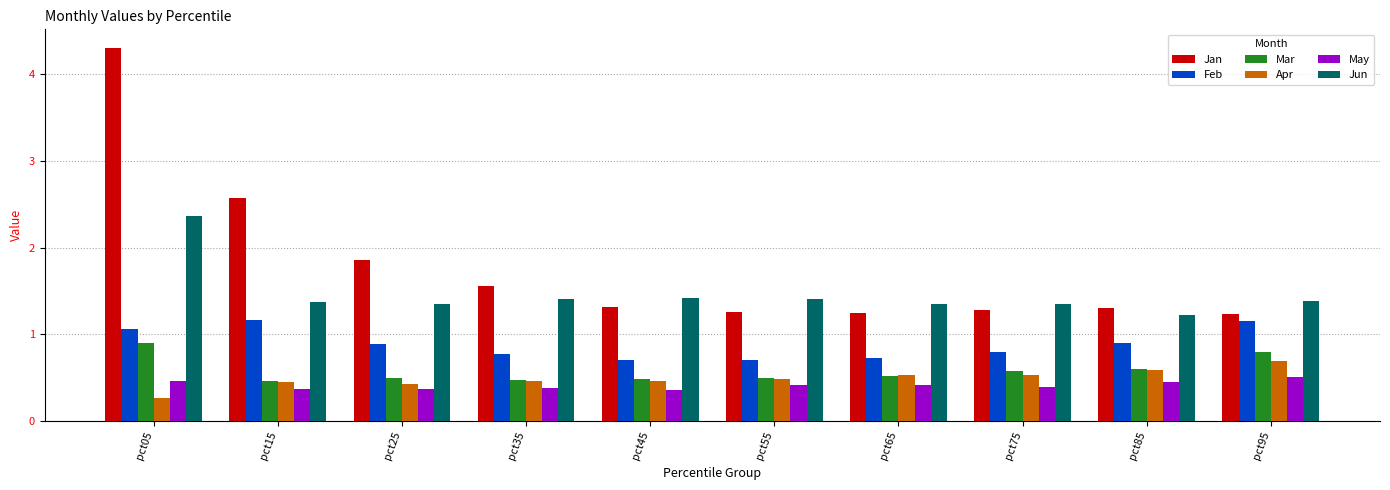

What is the sum of the May values at pct95 and pct35?

0.9